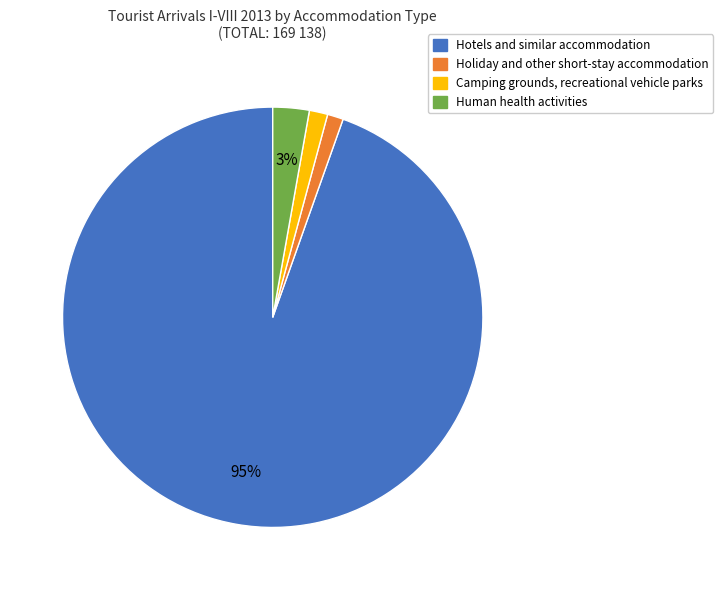

Is it true that Holiday and other short-stay accommodation is 11% of the pie?

False